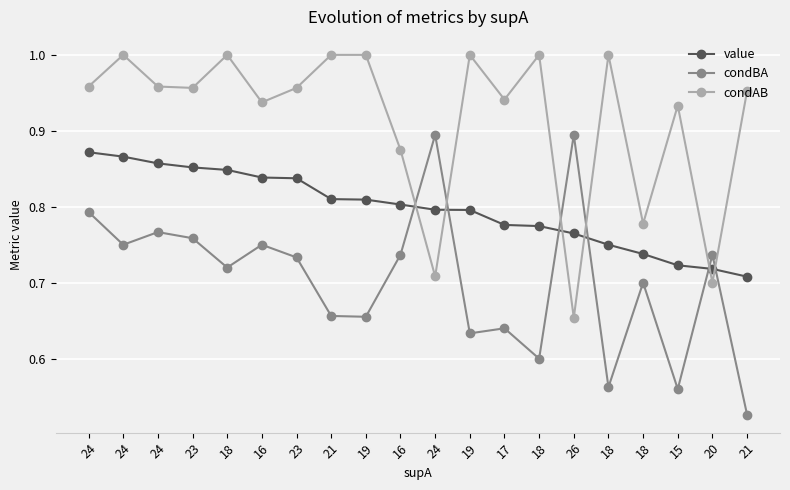

Reading right to left, extract all data points from this chart.

value: 0.7	0.7	0.7	0.7	0.8	0.8	0.8	0.8	0.8	0.8	0.8	0.8	0.8	0.8	0.8	0.8	0.9	0.9	0.9	0.9
condBA: 0.5	0.7	0.6	0.7	0.6	0.9	0.6	0.6	0.6	0.9	0.7	0.7	0.7	0.7	0.8	0.7	0.8	0.8	0.8	0.8
condAB: 1.0	0.7	0.9	0.8	1.0	0.7	1.0	0.9	1.0	0.7	0.9	1.0	1.0	1.0	0.9	1.0	1.0	1.0	1.0	1.0